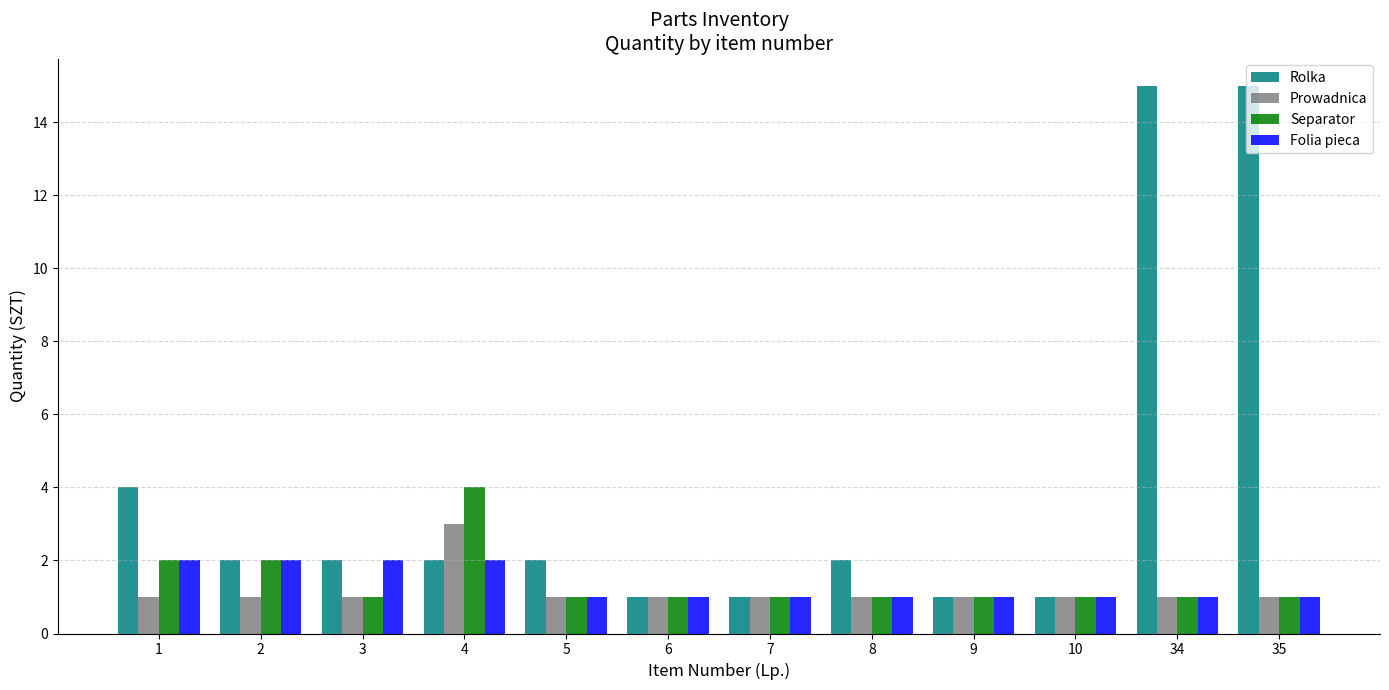

The value of Prowadnica at 1 is 0. True or false?

False